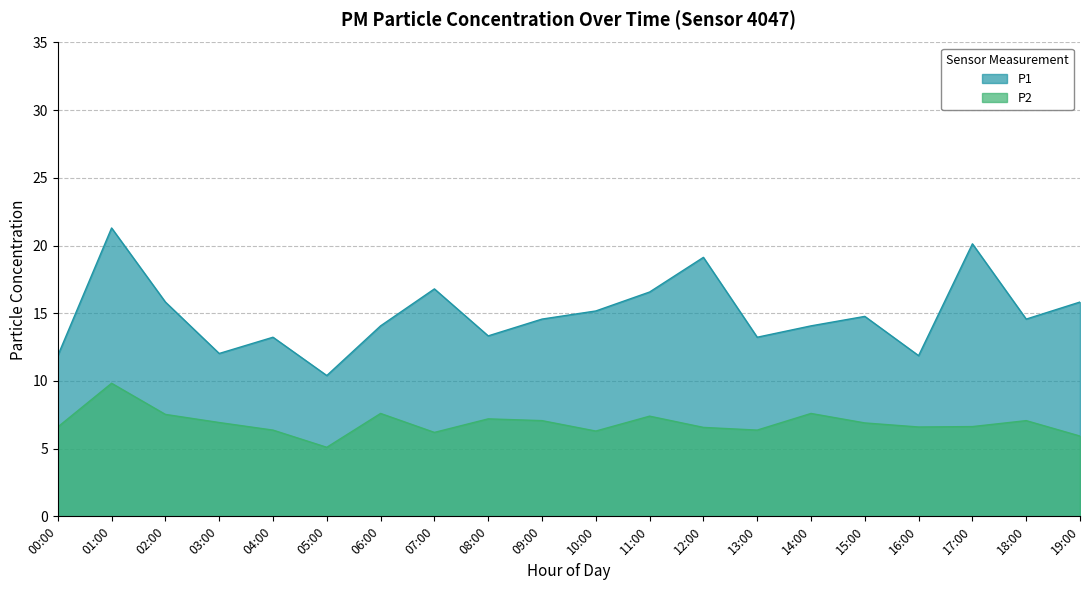

True or false: P1 has more than 1 points higher than both neighbors.

True